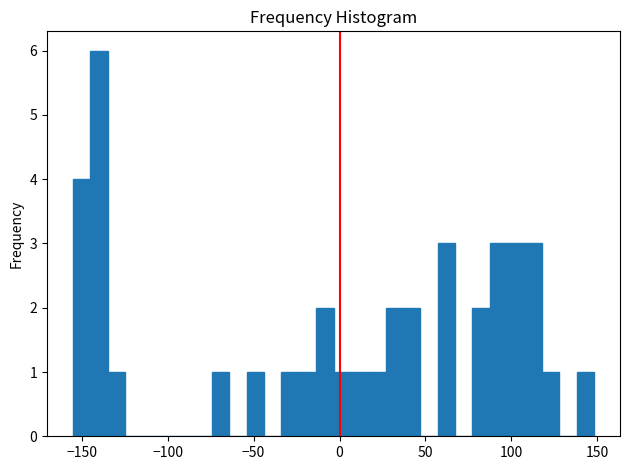

Around what value on the x-axis is the tallest bar? Give the approximate position of its centre, as read against the axis.

-140